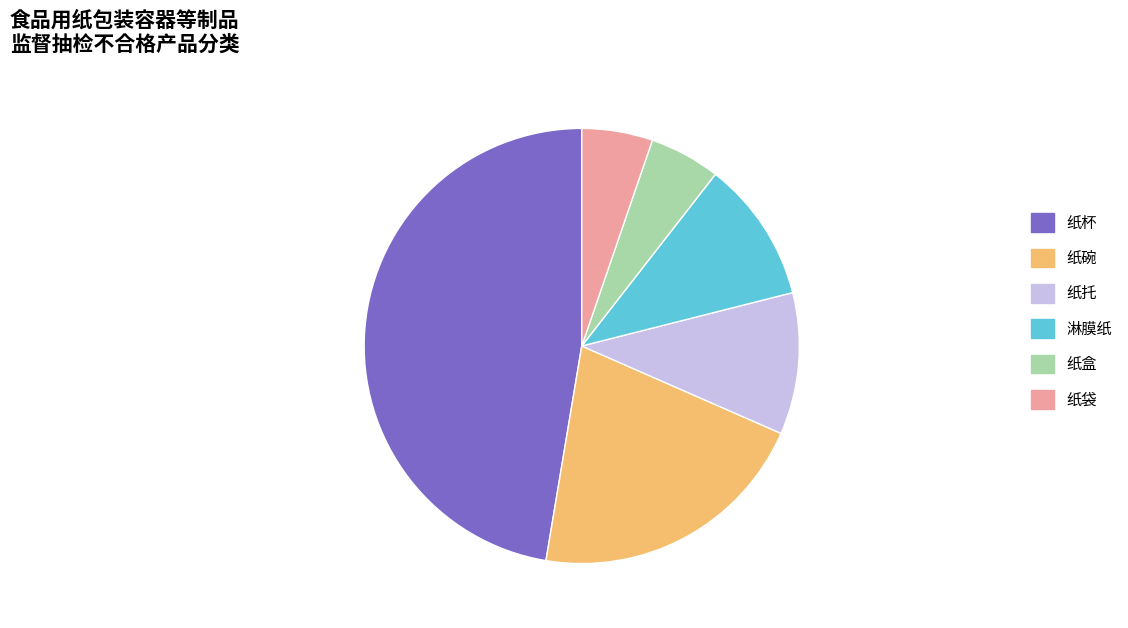

Count the number of slices in the pie.

6